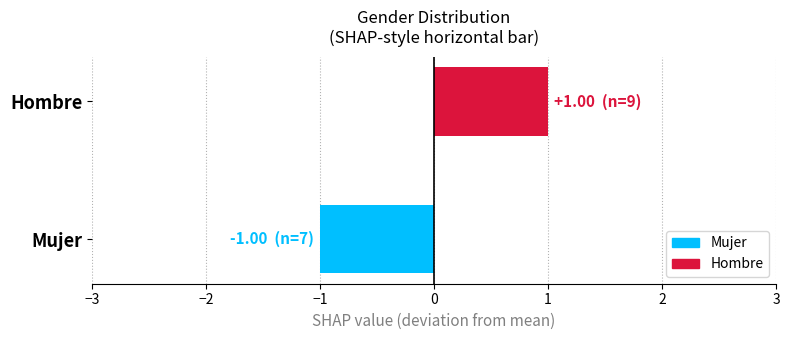

List the labels in order of value, largest first.

Hombre, Mujer